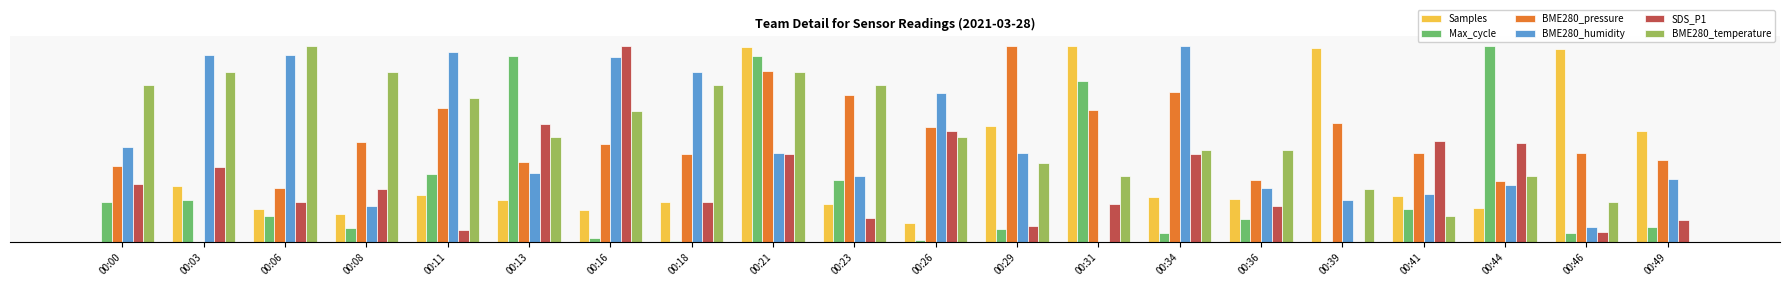

Which has a higher value, 00:29 or 00:21?

00:21